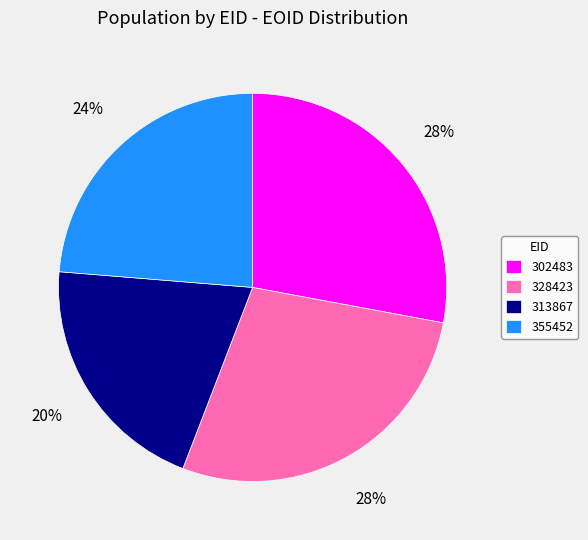

To the nearest percent, what percentage of the pie is 355452?

24%